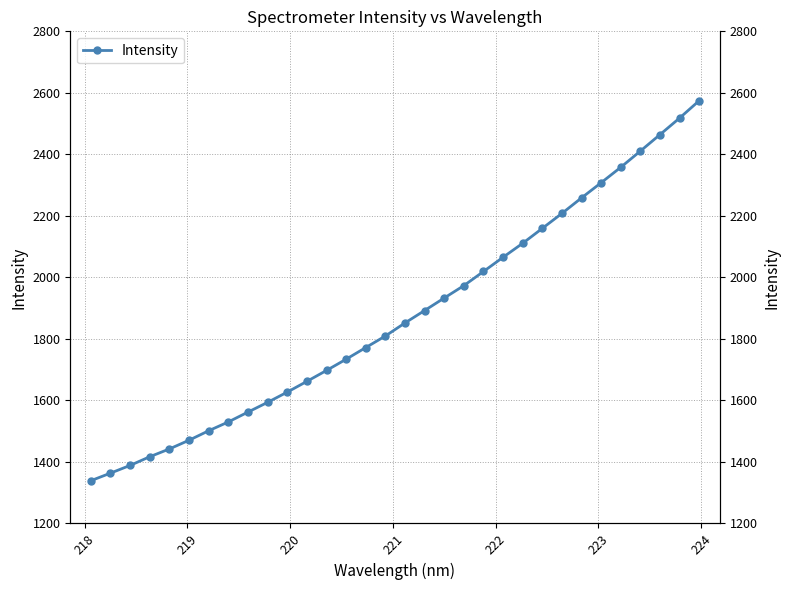

How many lines are shown in the chart?

1